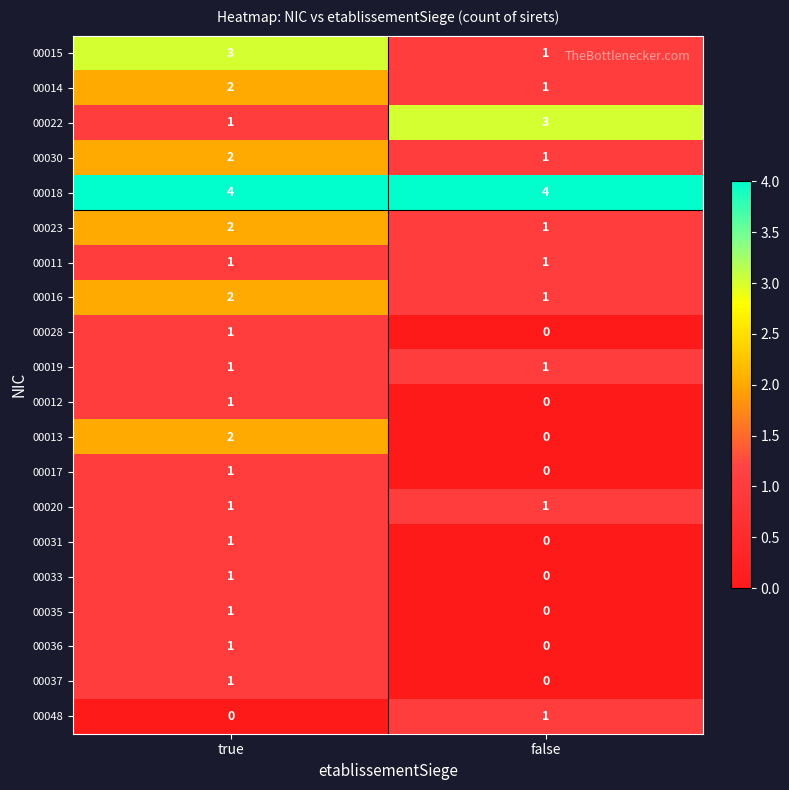

Rank the categories by 00013 value from highest to lowest.

true, false